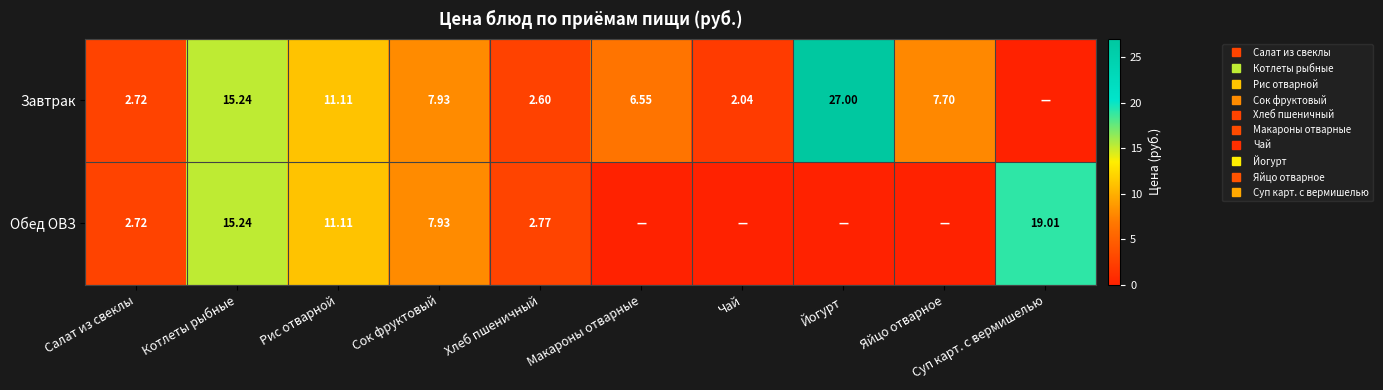

What is the average value of the Обед ОВЗ series?

5.9